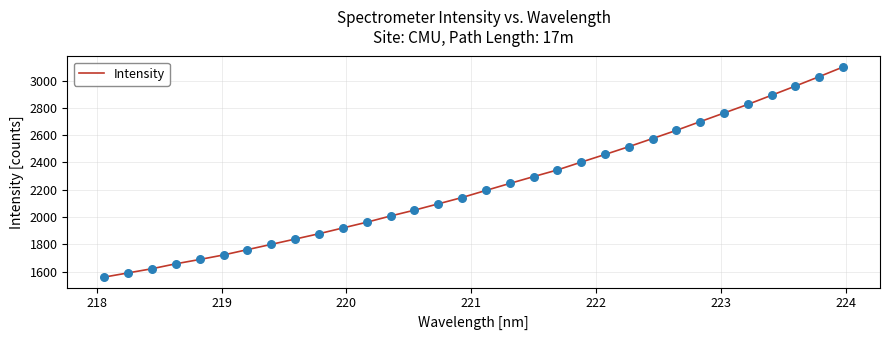

What is the difference between the maximum and minimum values?

1540.4